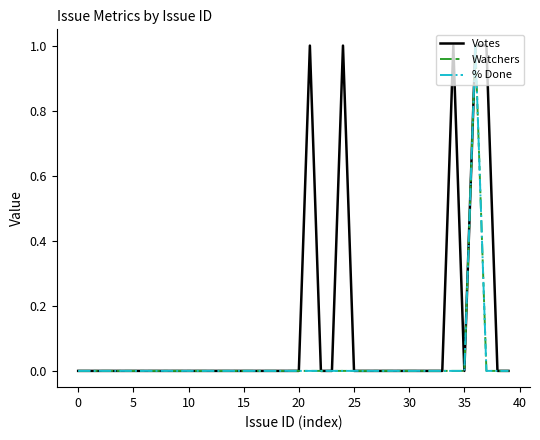

True or false: Votes and % Done cross at least once.

False